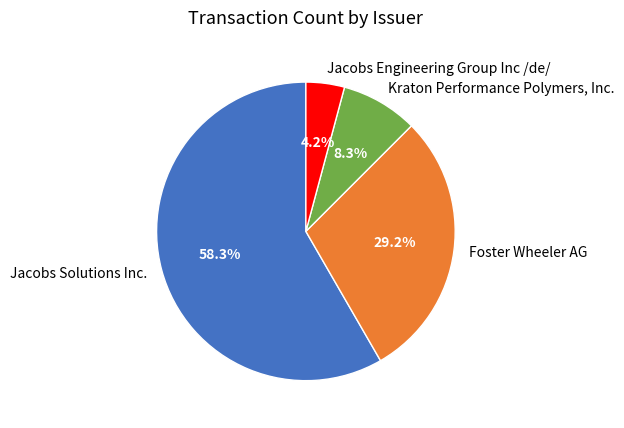

What is the total percentage of Kraton Performance Polymers, Inc. and Foster Wheeler AG?

37.5%